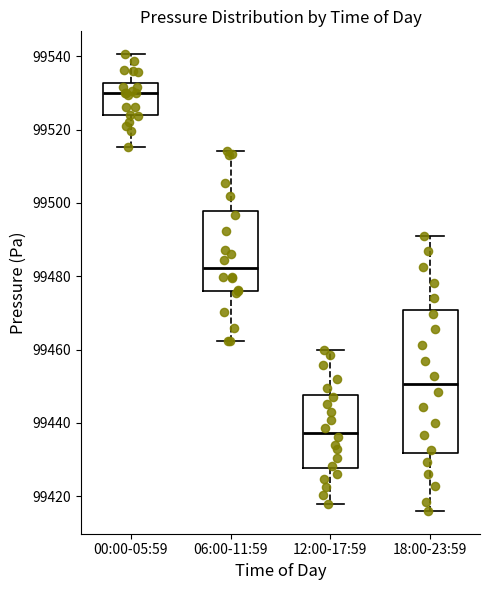

Which box is the tallest, from its lower edge to its upper edge?

18:00-23:59